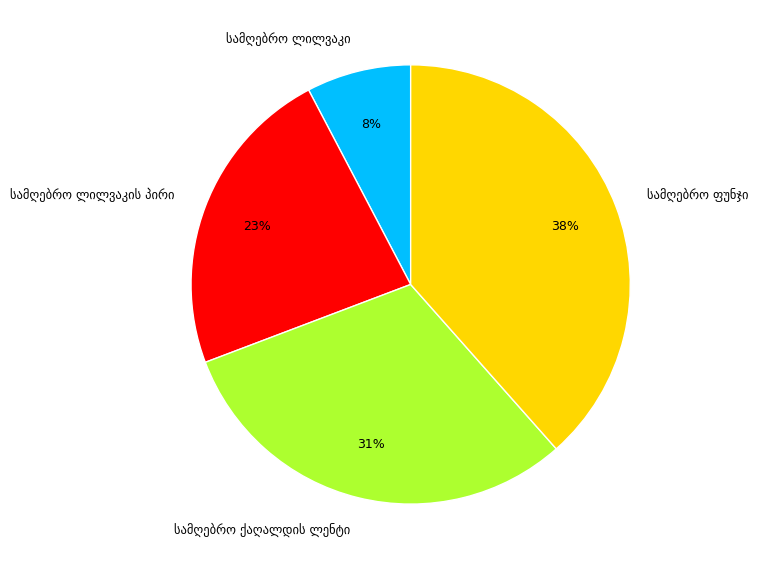

Is there any slice that represents more than half of the pie?

No